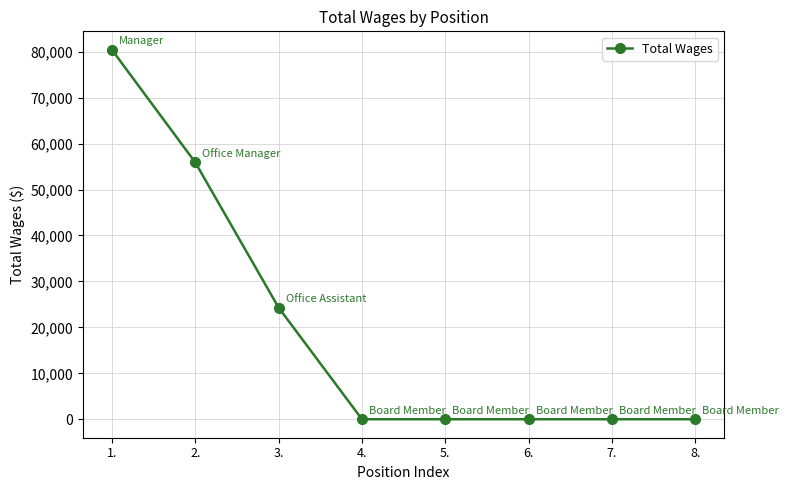

What is the average value?

20075